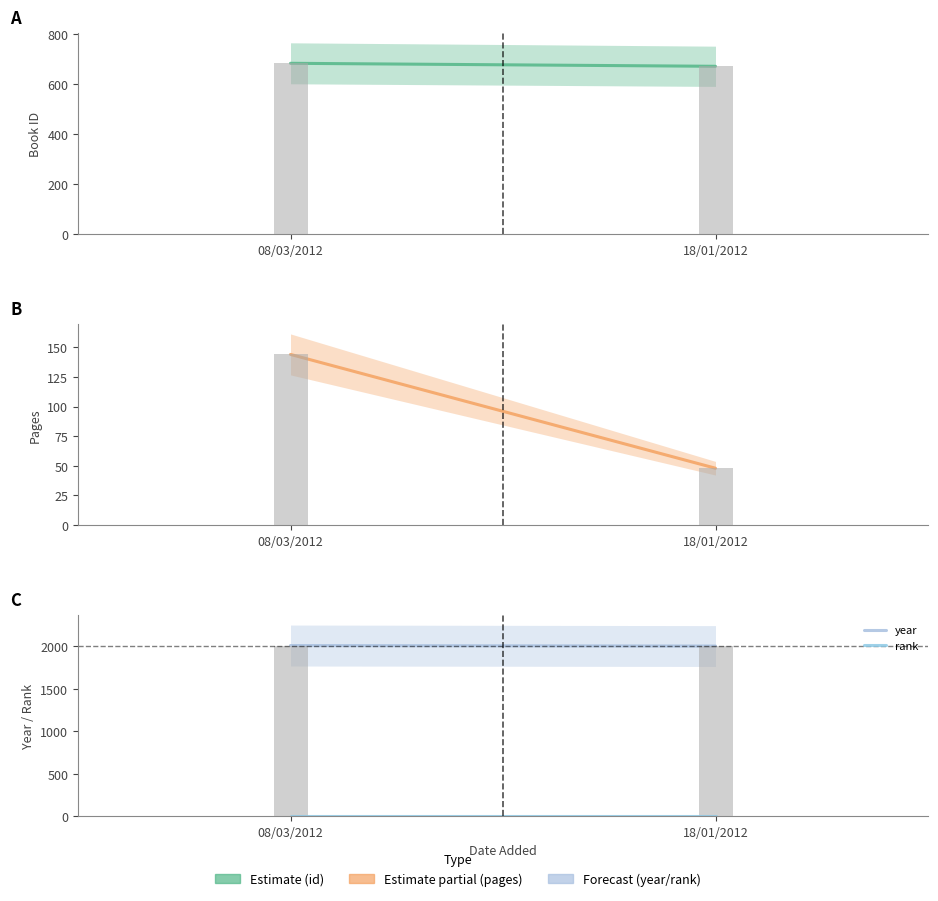

Rank the series at 18/01/2012 from lowest to highest value.

rank, pages, id, year